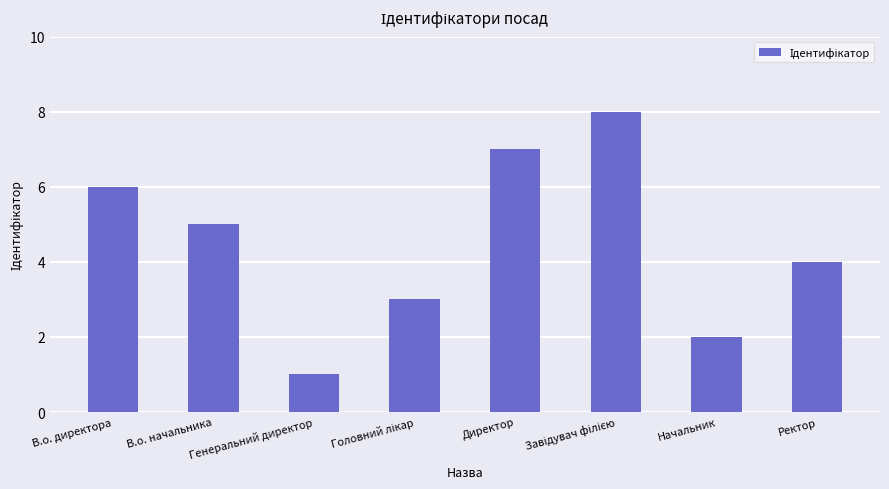

What is the greatest value displayed?

8